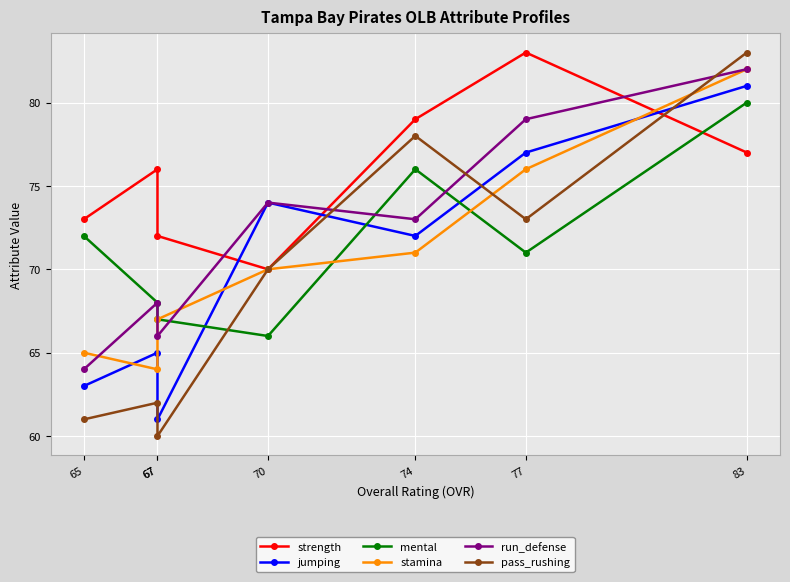

What is the sum of all jumping values?

493